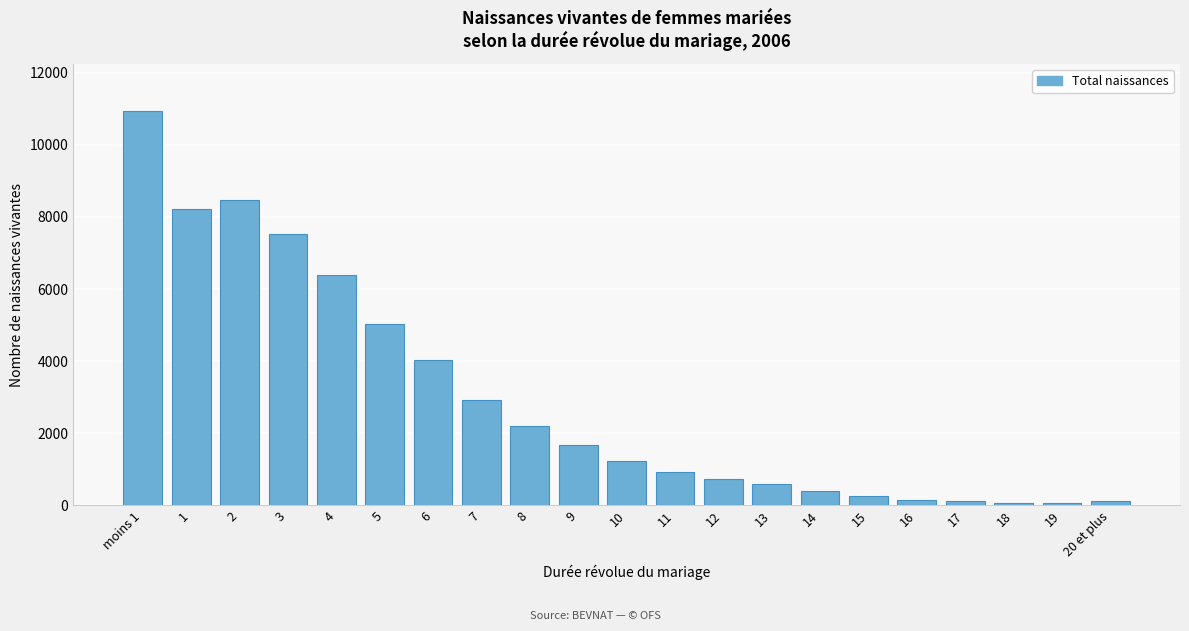

What is the greatest value displayed?

10929